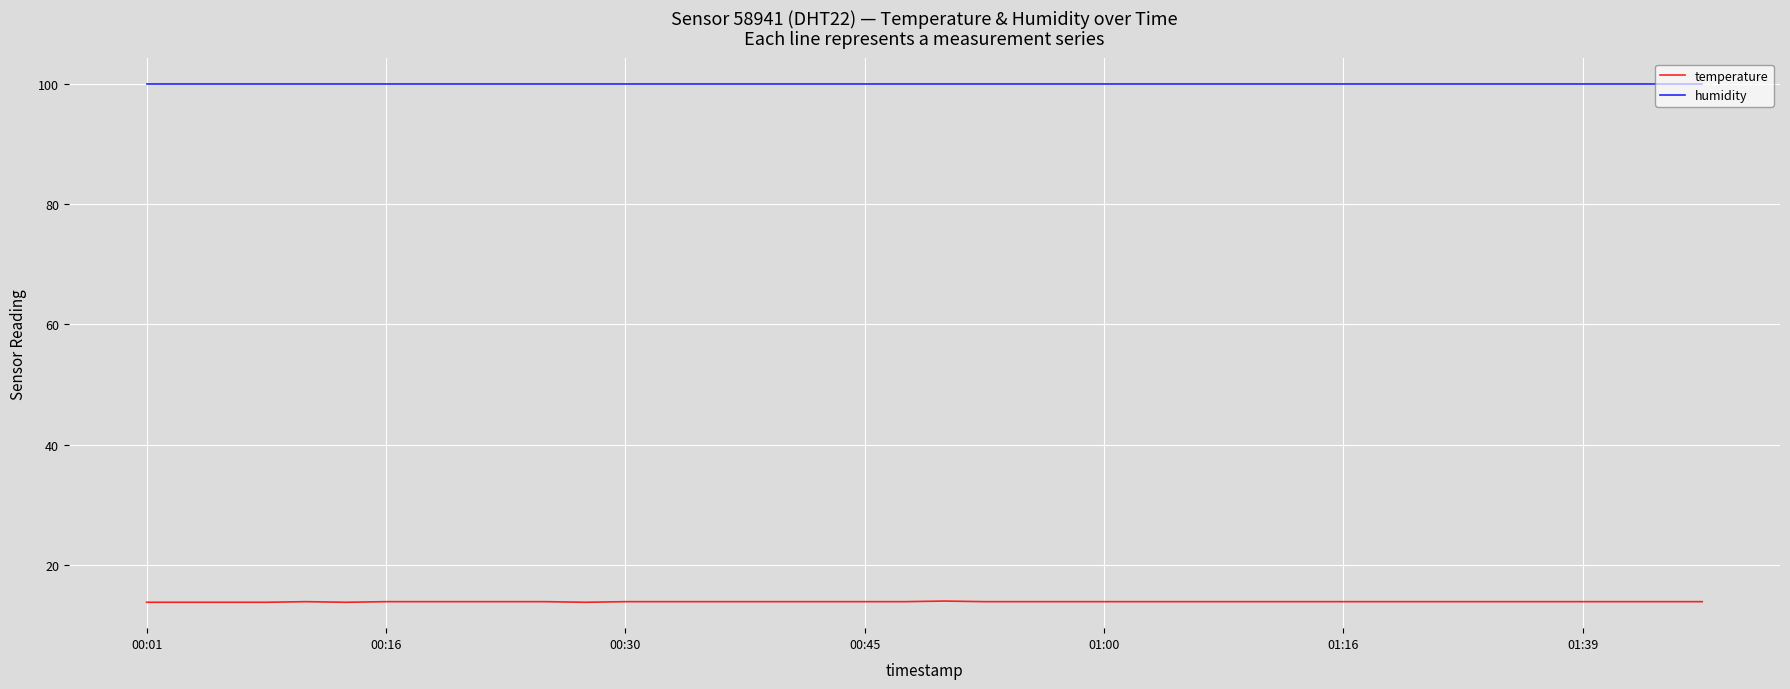

What is the greatest value displayed?

99.9